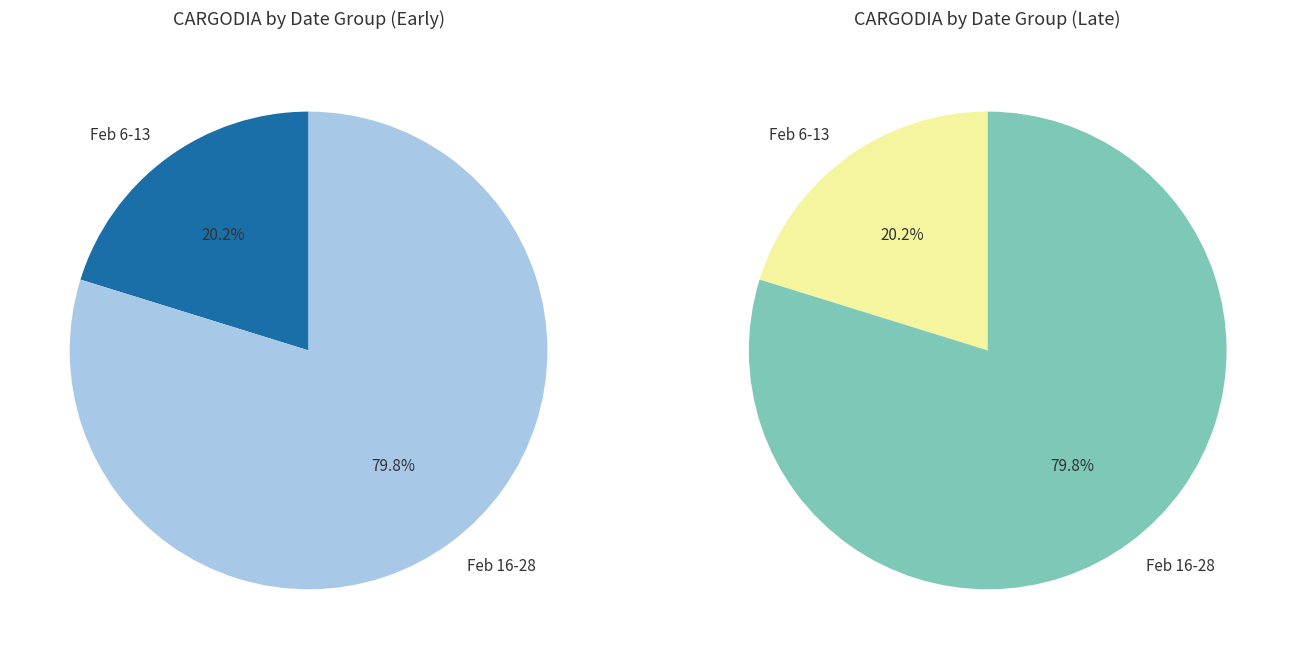

Is it true that 20180223 is 27% of the pie?

False